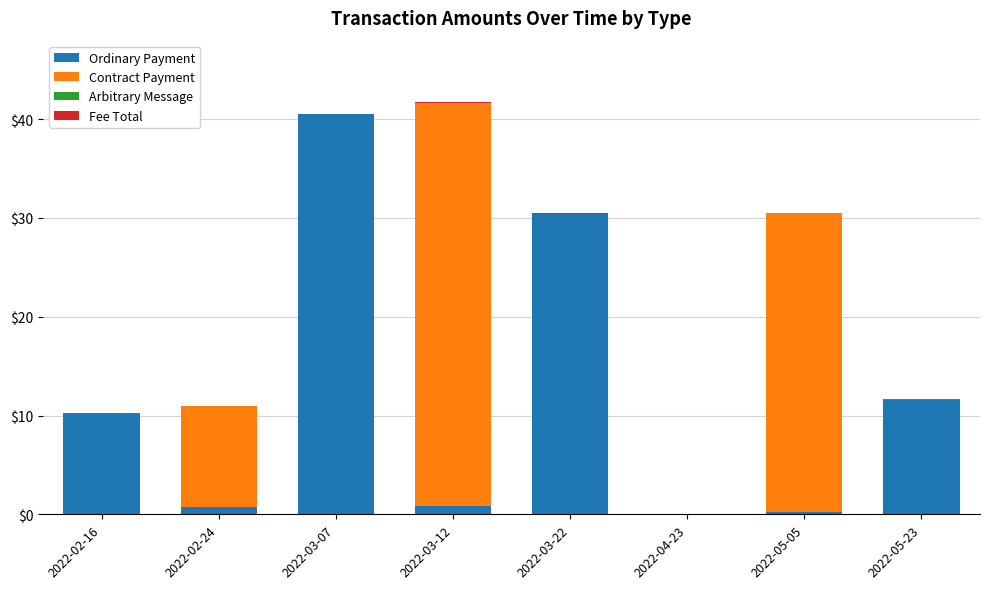

True or false: Ordinary Payment has a value of 0.2 at 2022-05-05.

True